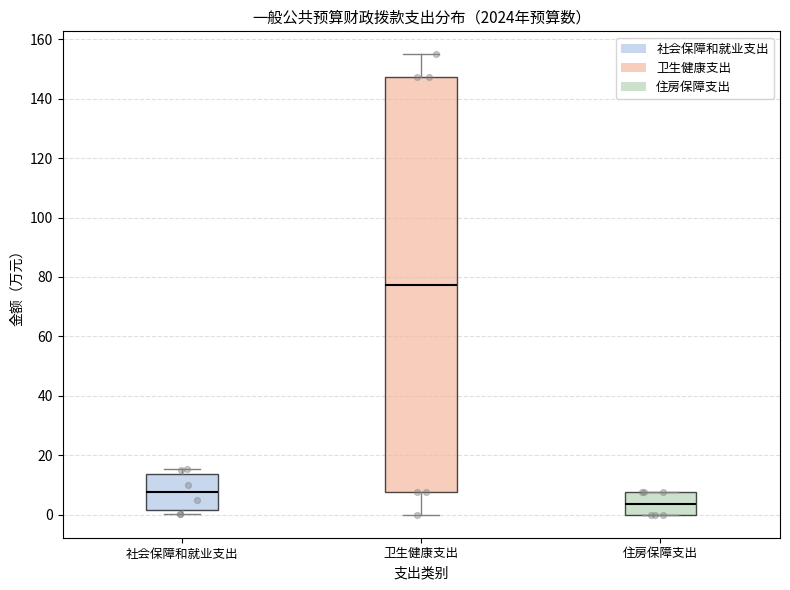

Reading left to right, read every box against the y-axis: the position of its median line, the range the box covers, and the ends of its whiskers. The values are not printed on the chart, so give them approximately, as read against the axis.

社会保障和就业支出: median 8, box 2 to 14, whiskers 0 to 16
卫生健康支出: median 78, box 8 to 148, whiskers 0 to 154
住房保障支出: median 4, box 0 to 8, whiskers 0 to 8